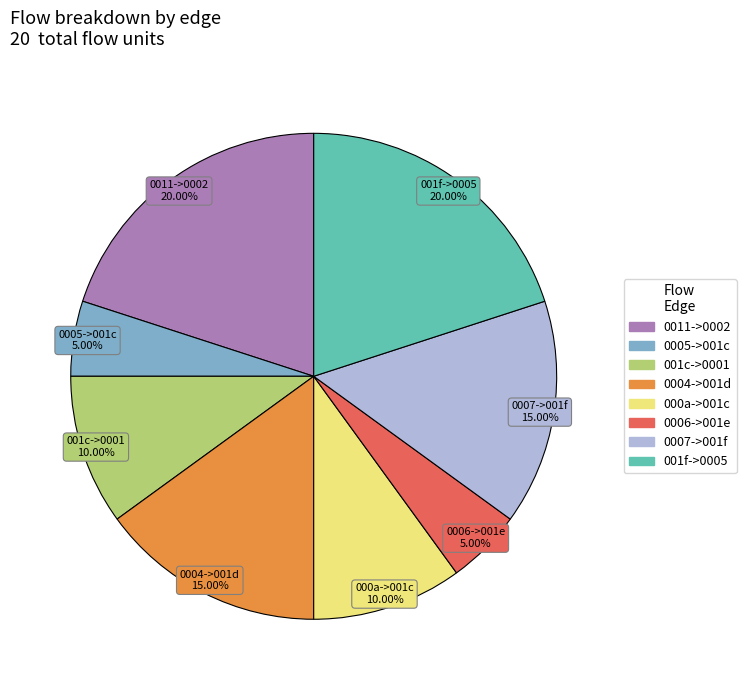

Is there a majority slice in this chart?

No